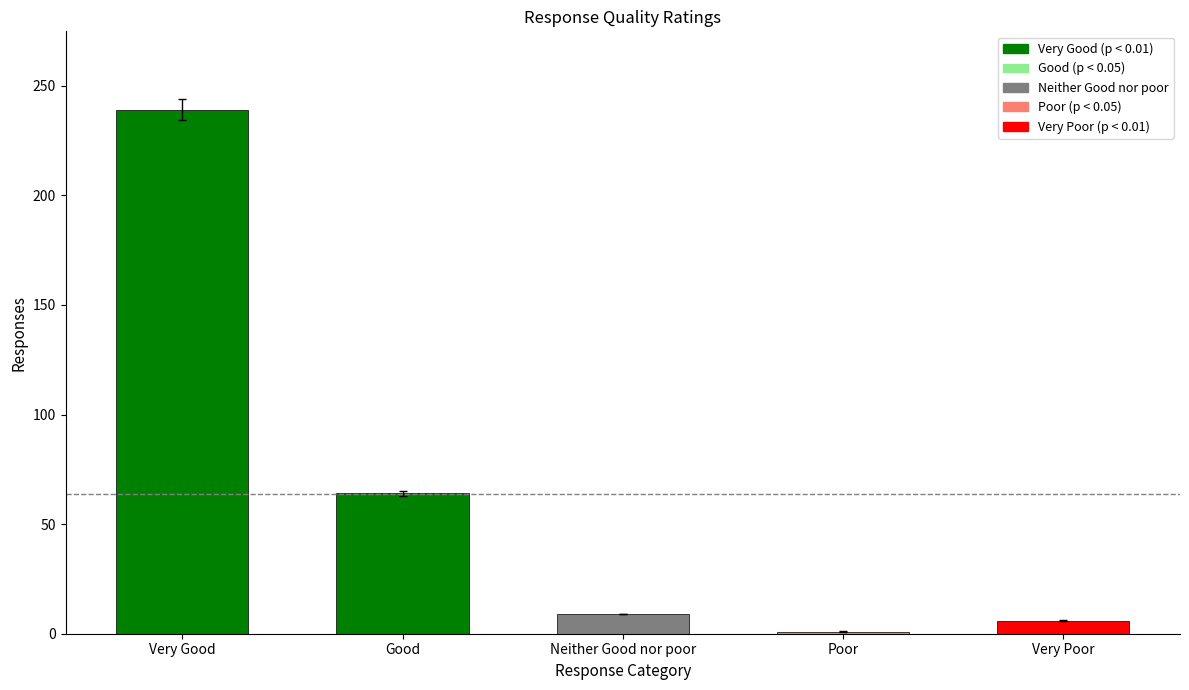

What is the average value?

64